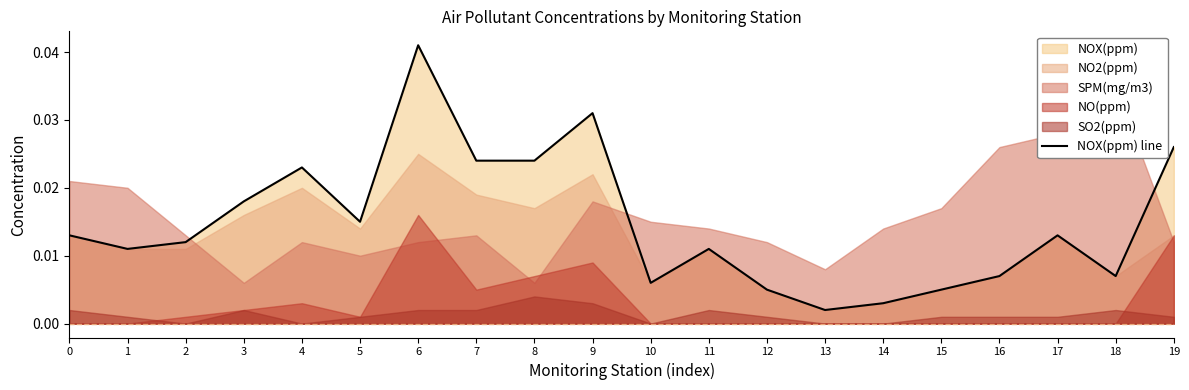

True or false: there are more than 2 points higher than both neighbors.

True